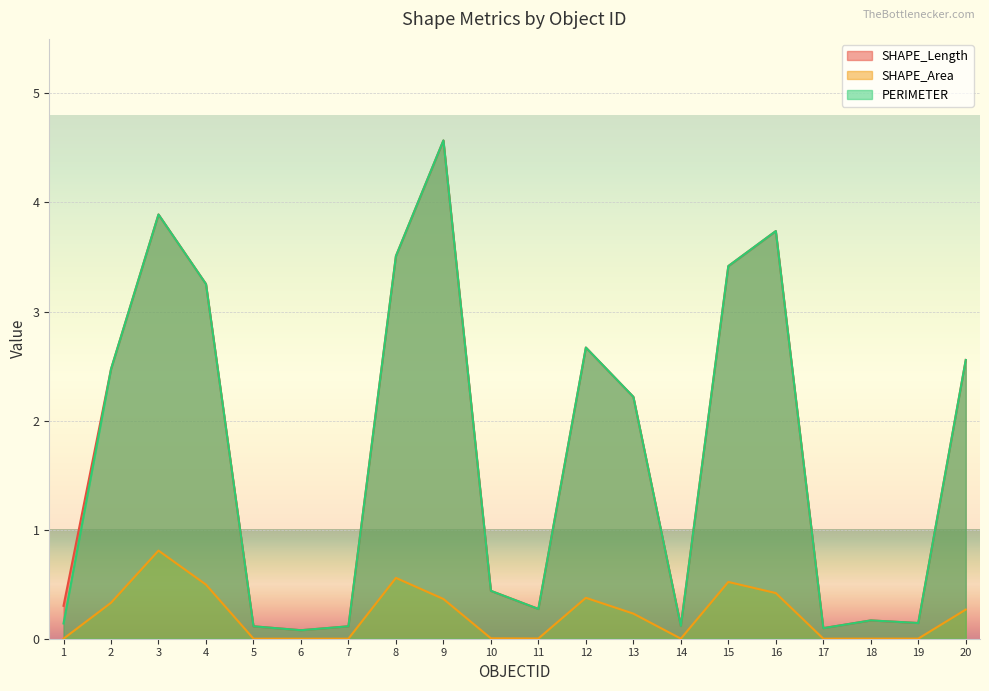

The value of SHAPE_Area at 16 is 0.1. True or false?

False